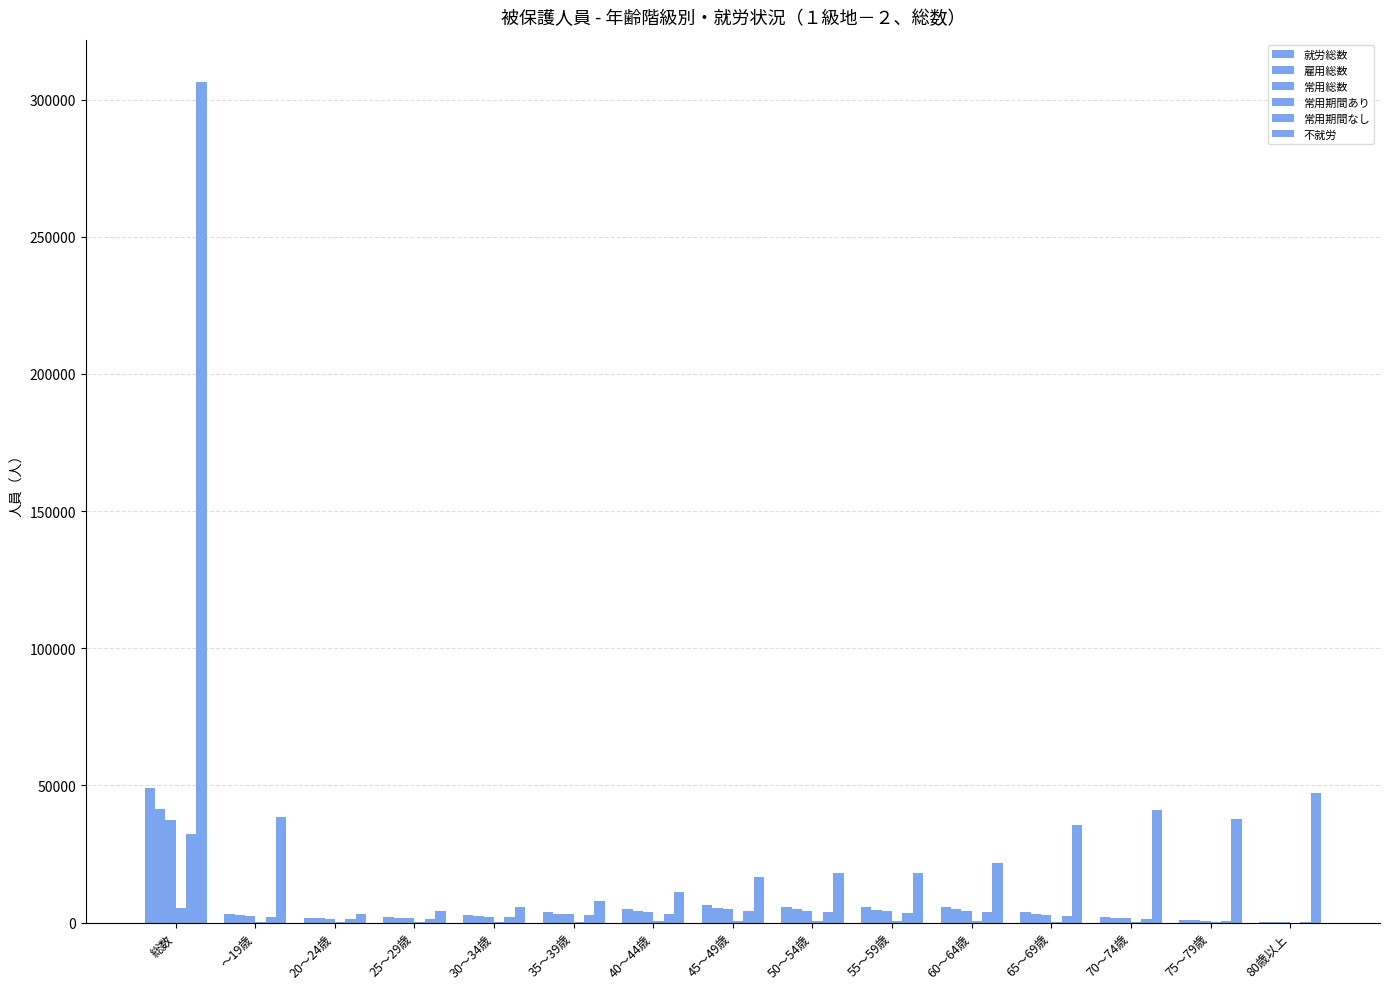

Does the chart contain stacked bars?

No